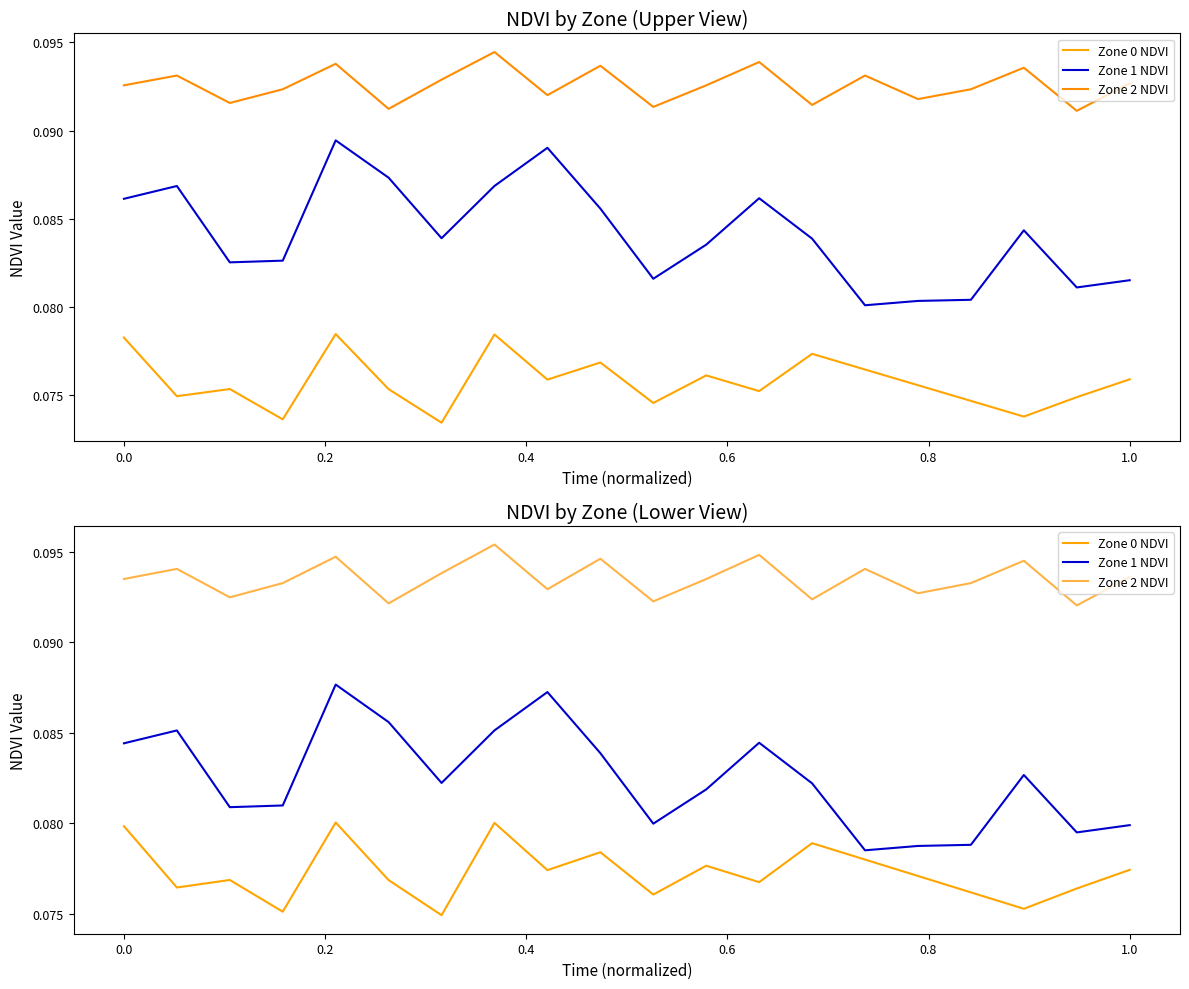

What is the maximum value for Zone 0 NDVI?

0.1